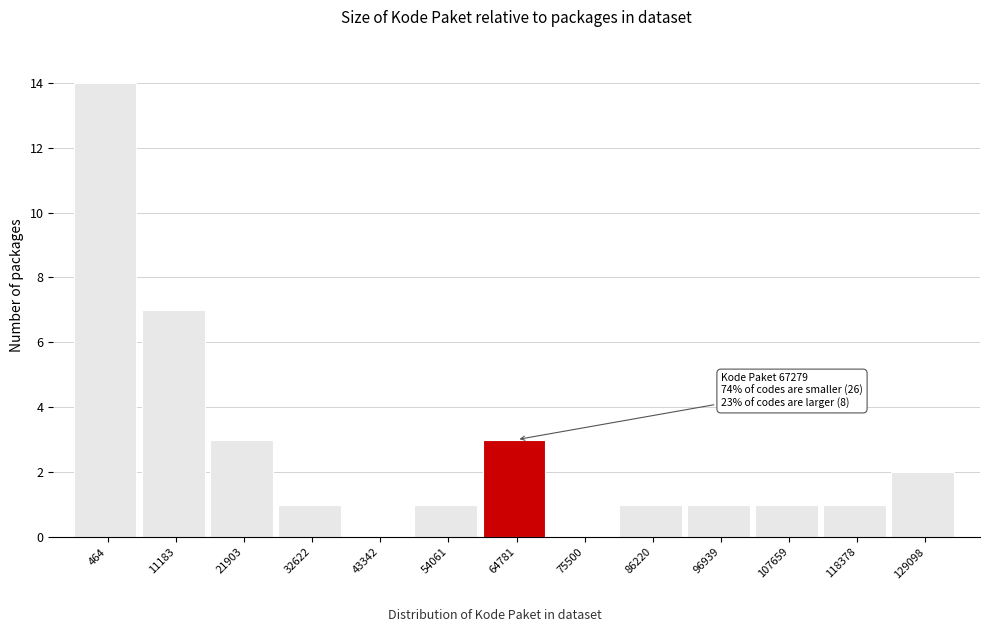

Reading right to left, list all the values displayed in this chart.

129098=2	118378=1	107659=1	96939=1	86220=1	75500=0	64781=3	54061=1	43342=0	32622=1	21903=3	11183=7	464=14